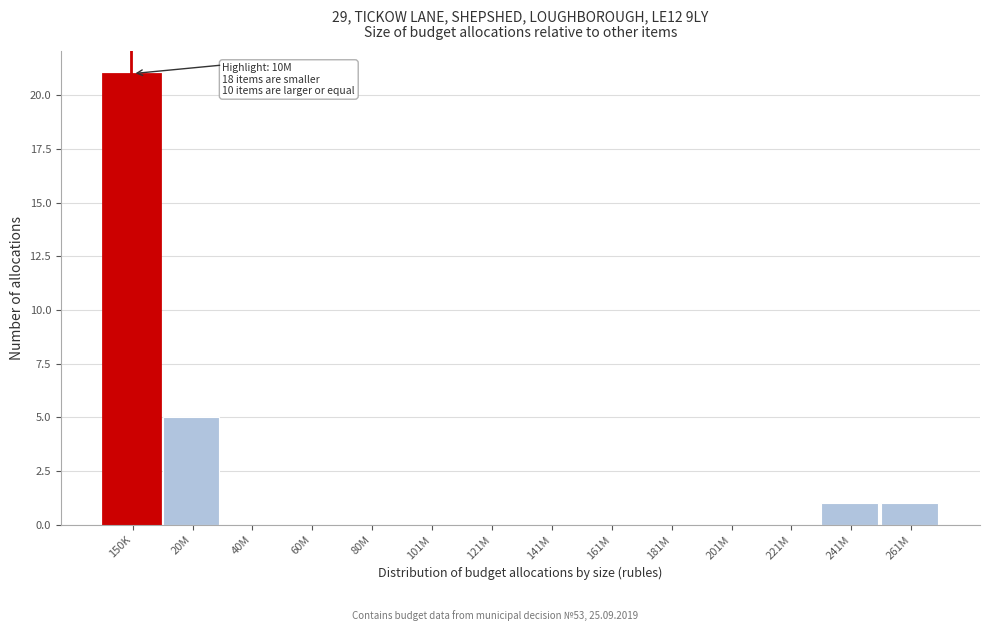

Reading right to left, list all the values displayed in this chart.

261M=1	241M=1	221M=0	201M=0	181M=0	161M=0	141M=0	121M=0	101M=0	80M=0	60M=0	40M=0	20M=5	150K=21